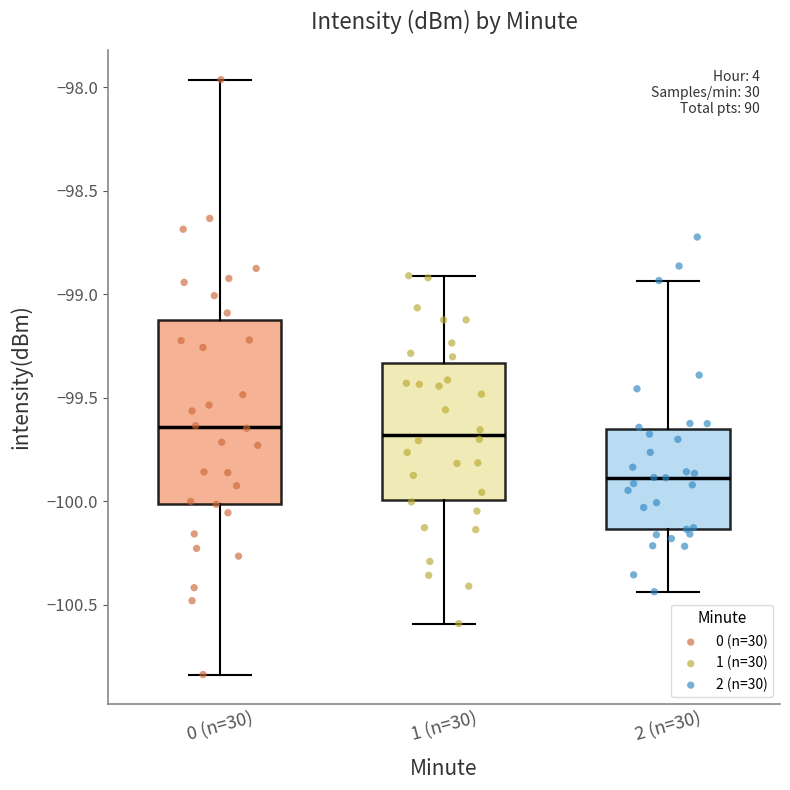

Comparing the boxes themselves (not the whiskers), which one is the tallest?

0 (n=30)